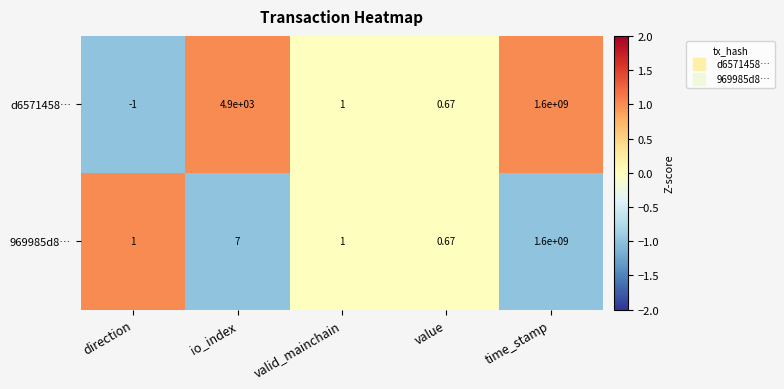

At how many categories does at least one series exceed 0?

5